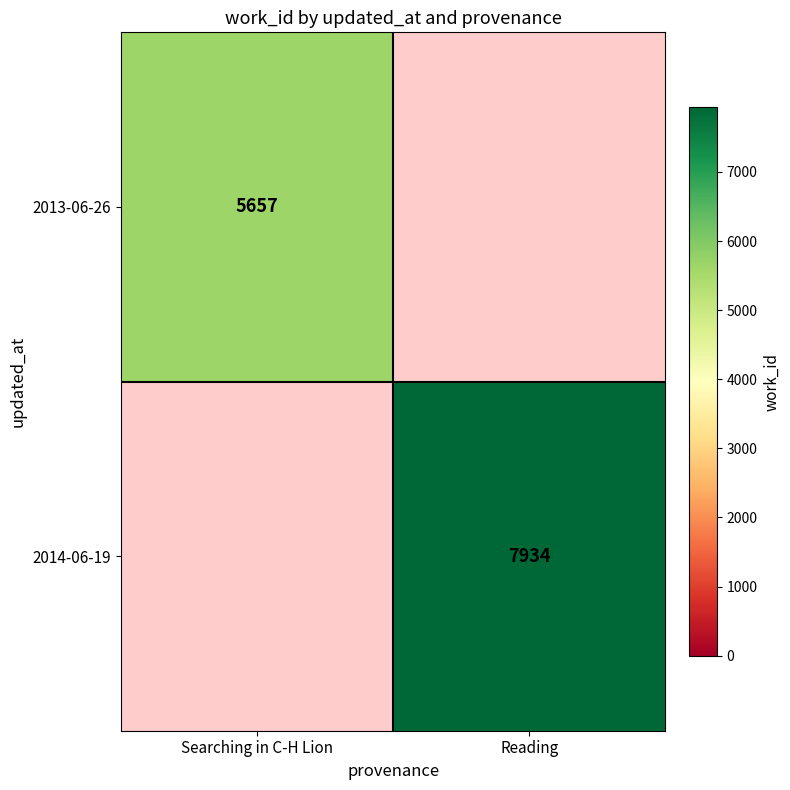

True or false: 2013-06-26 has a value of 2552 at Searching in C-H Lion.

False